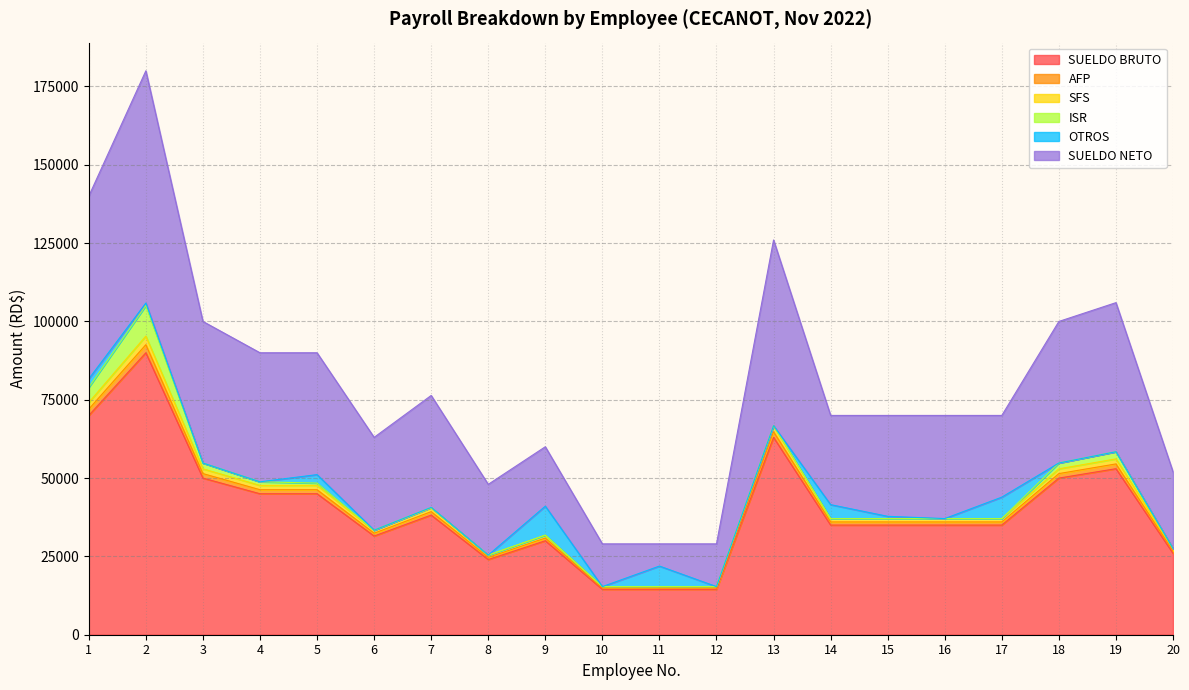

Does the chart have visible grid lines?

Yes